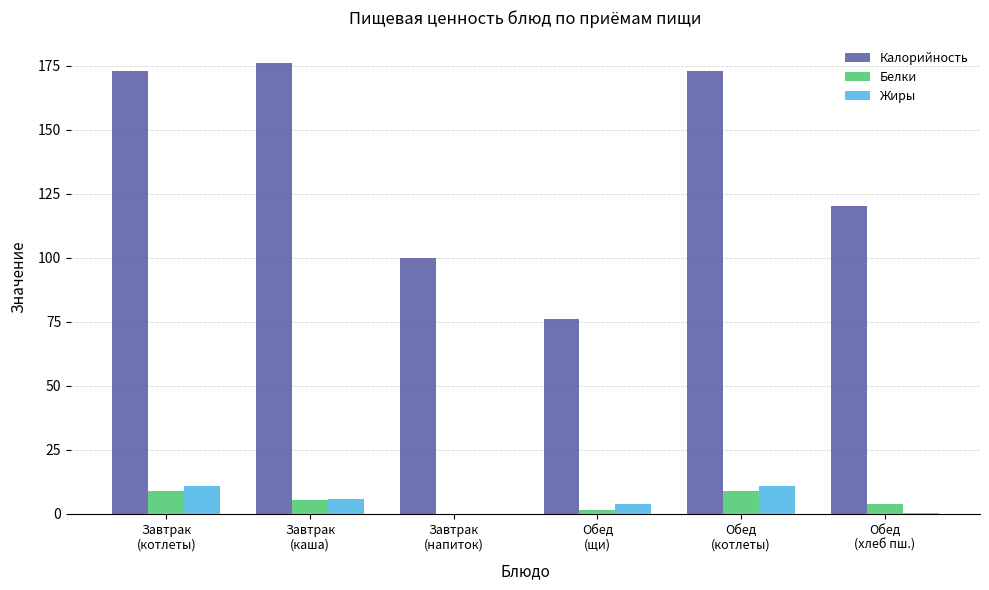

Which series has the largest total across all categories?

Калорийность